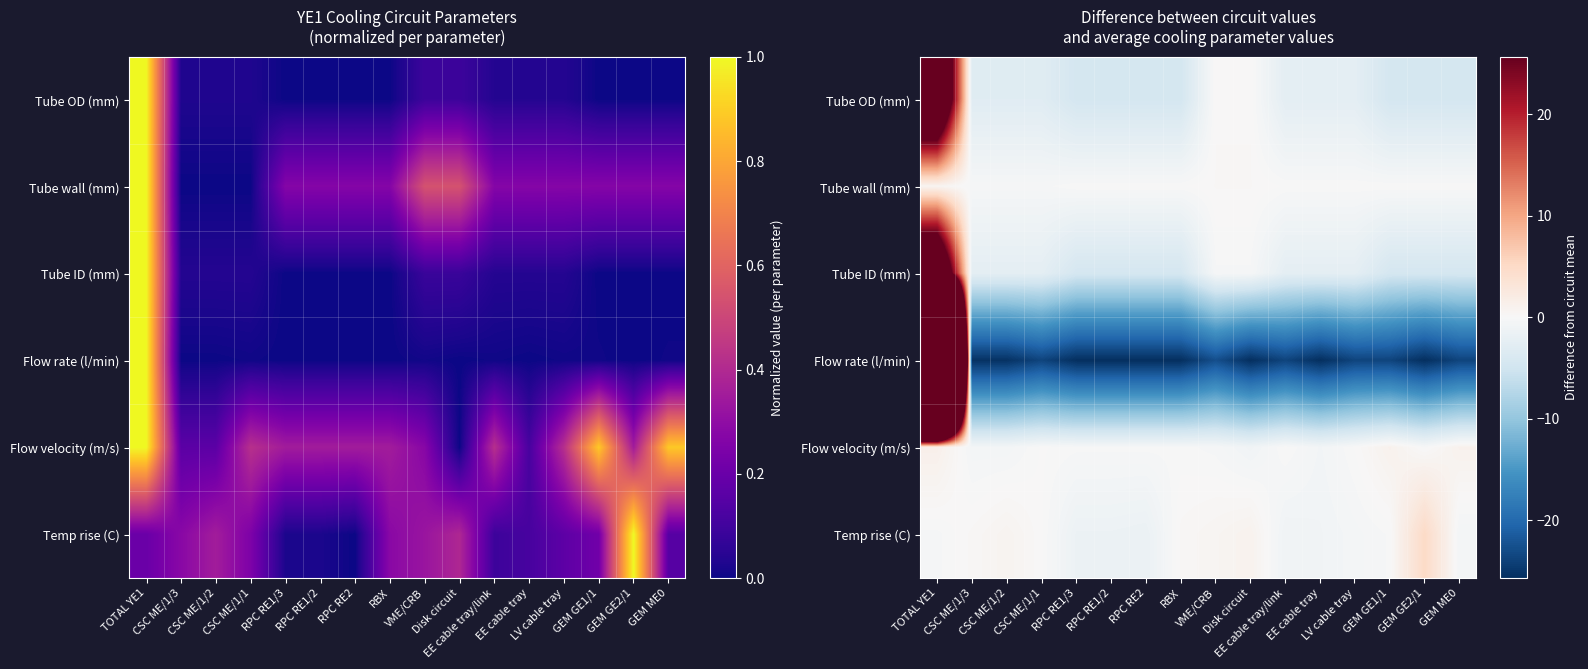

How many series are shown in this chart?

6